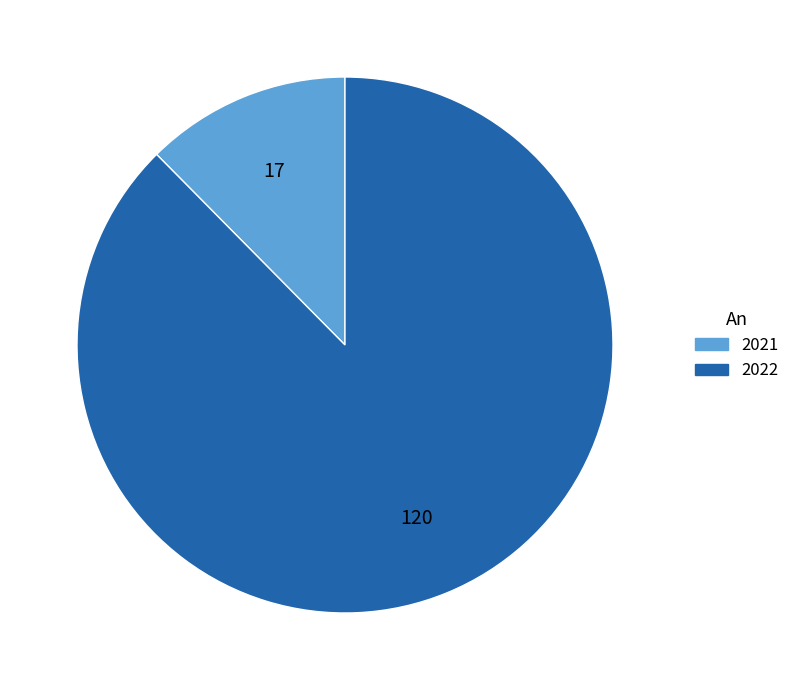

What is the smallest slice in the pie chart?

2021